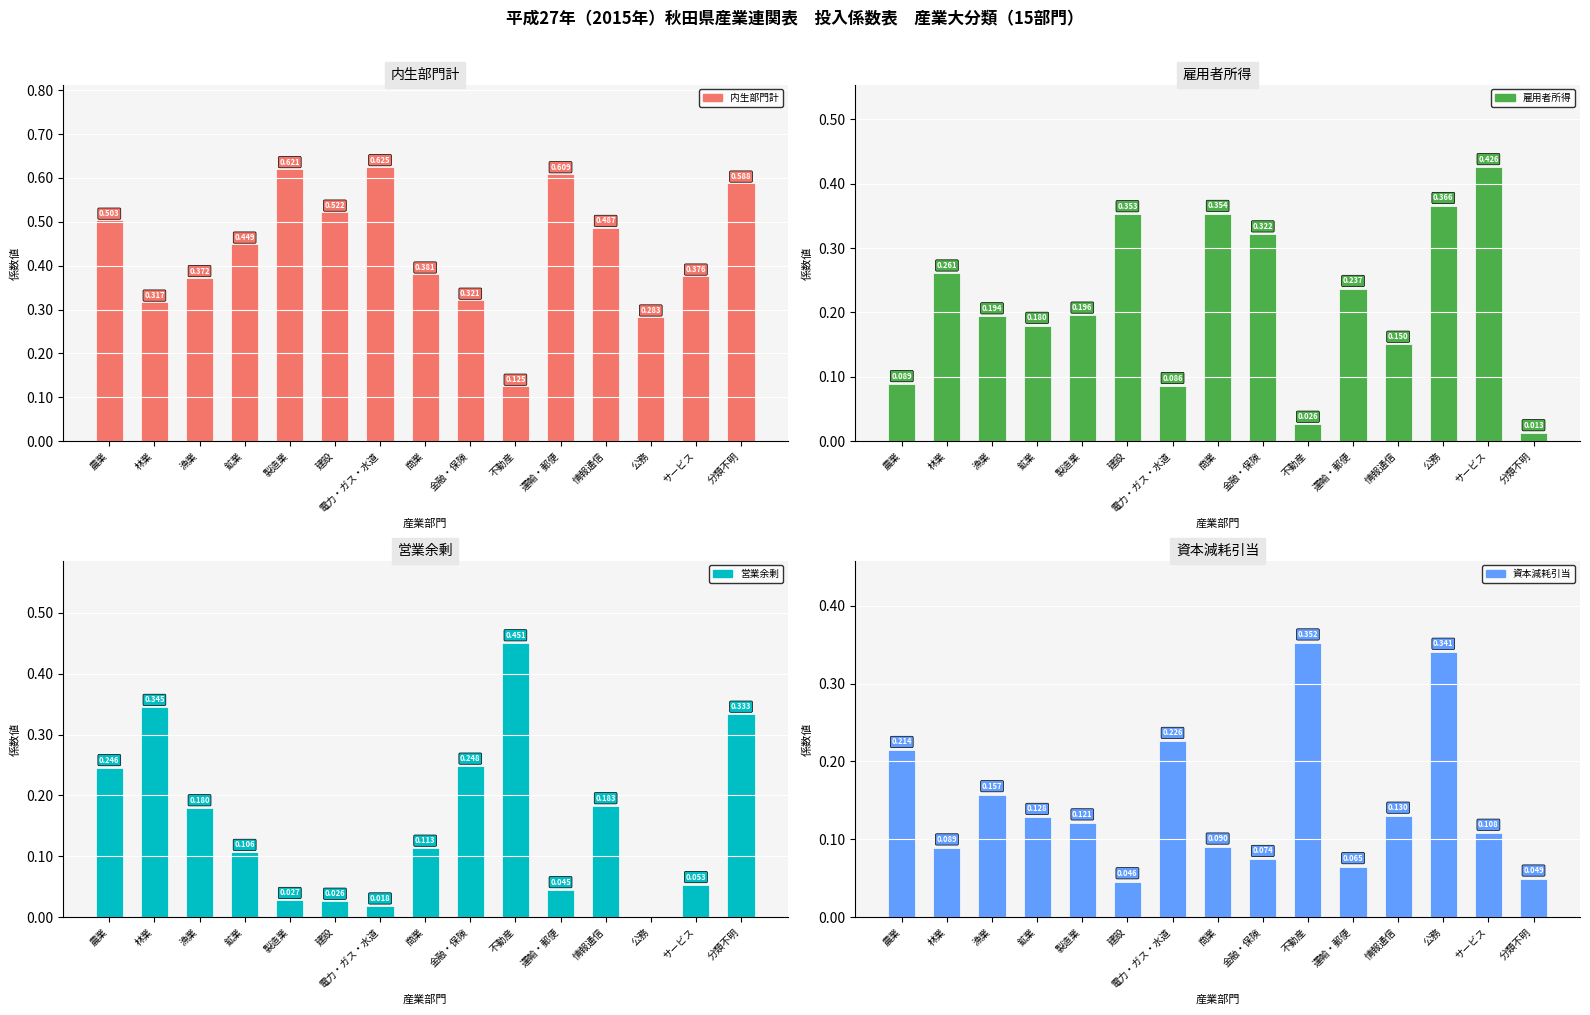

What are all the series names shown in the legend?

内生部門計, 雇用者所得, 営業余剰, 資本減耗引当